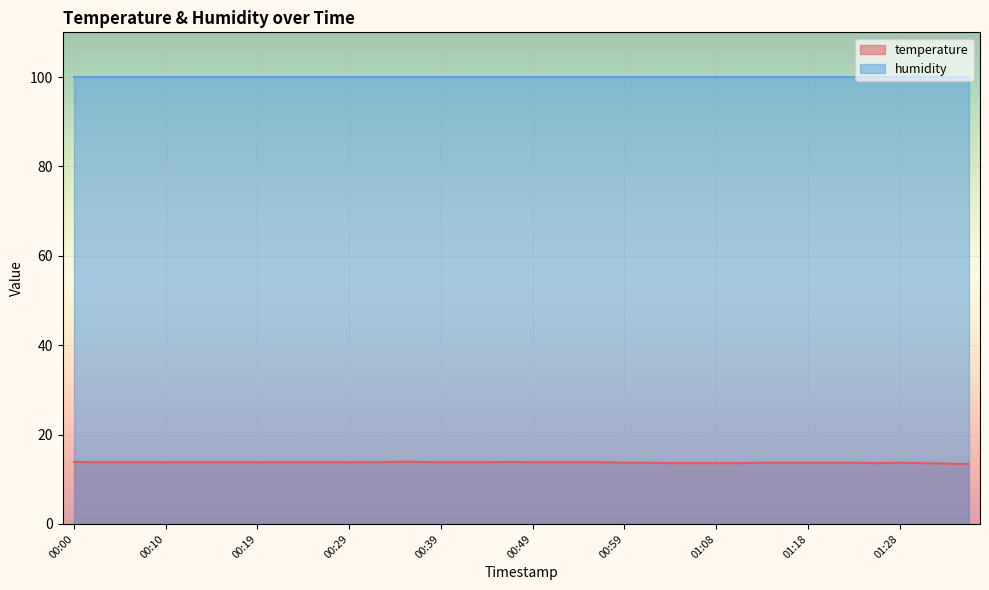

List the labels in order of value, largest first.

00:00, 00:34, 00:36, 00:46, 00:02, 00:05, 00:07, 00:10, 00:12, 00:14, 00:17, 00:19, 00:22, 00:24, 00:27, 00:29, 00:31, 00:39, 00:41, 00:44, 00:49, 00:51, 00:54, 00:56, 00:59, 01:01, 01:13, 01:16, 01:18, 01:20, 01:23, 01:28, 01:03, 01:06, 01:08, 01:11, 01:25, 01:30, 01:33, 01:35